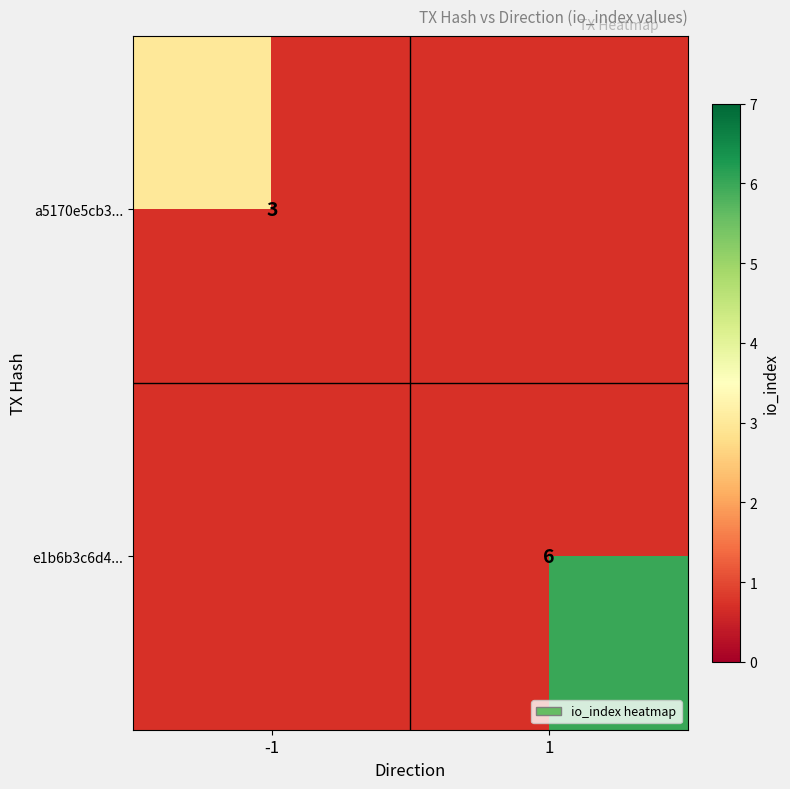

True or false: a5170e5cb3... has a value of 3 at -1.

True